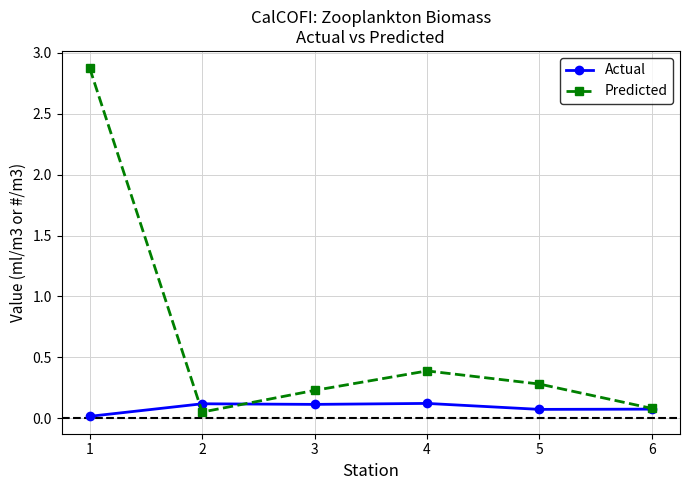

Which series has the largest total across all categories?

Predicted